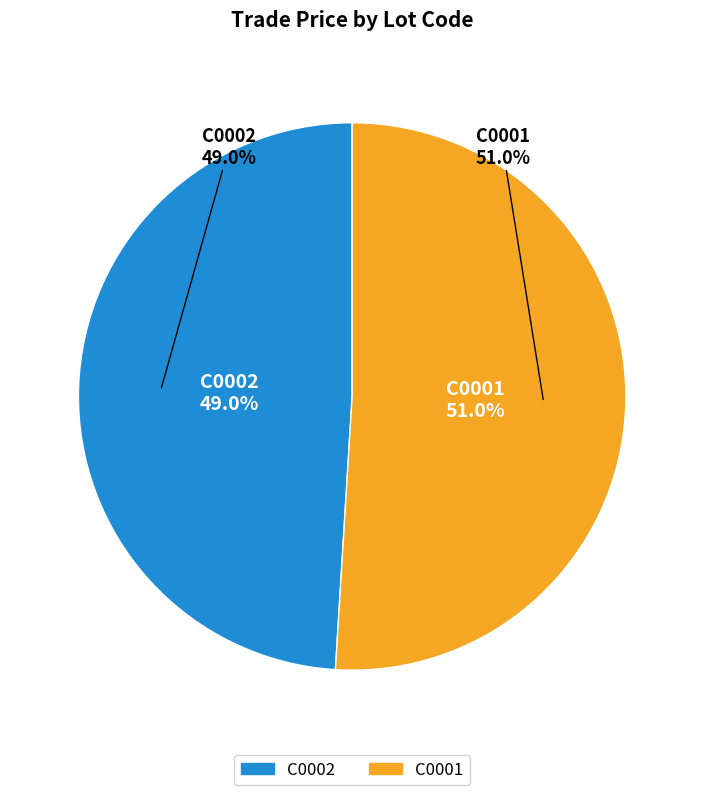

To the nearest percent, what portion does C0002 represent?

49%